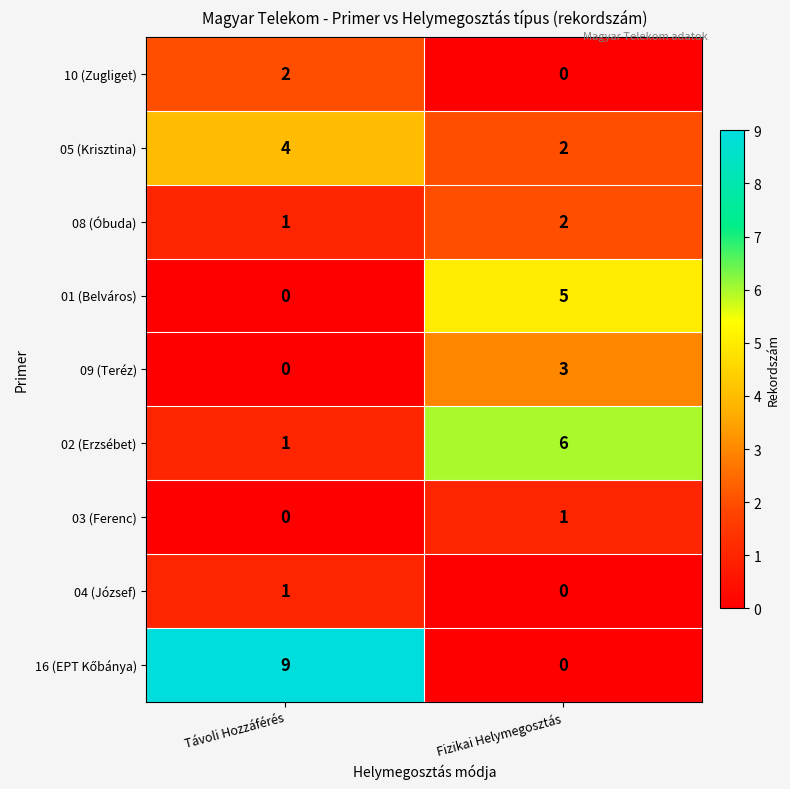

What is the maximum value shown in the chart?

9